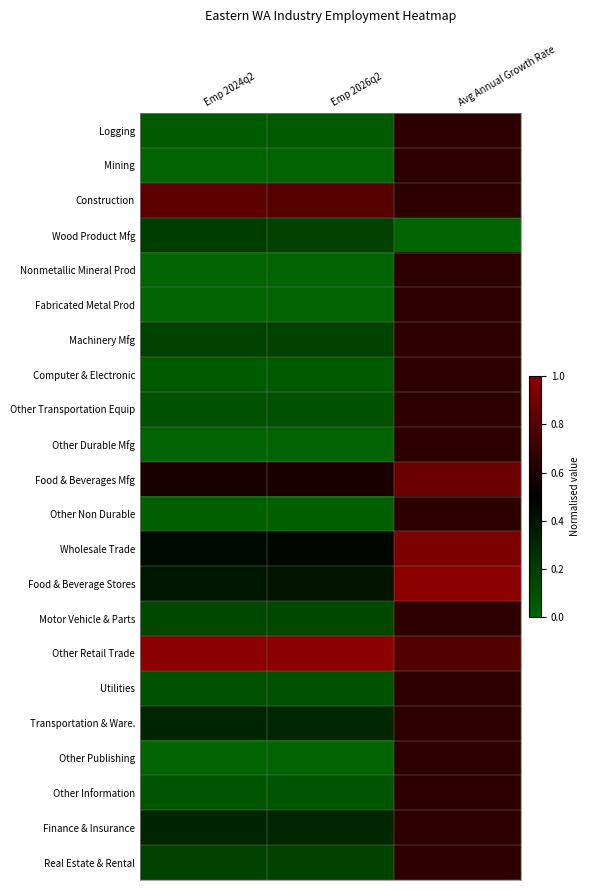

Which category has the highest value across all series?

Avg Annual Growth Rate